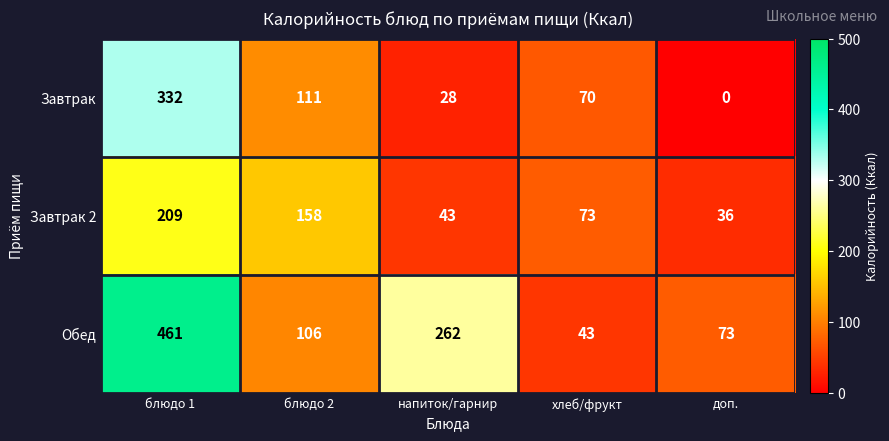

Reading left to right, list all the values displayed in this chart.

Завтрак: блюдо 1=332	блюдо 2=111	напиток/гарнир=28	хлеб/фрукт=70	доп.=0
Завтрак 2: блюдо 1=209	блюдо 2=158	напиток/гарнир=43	хлеб/фрукт=73	доп.=36
Обед: блюдо 1=461	блюдо 2=106	напиток/гарнир=262	хлеб/фрукт=43	доп.=73